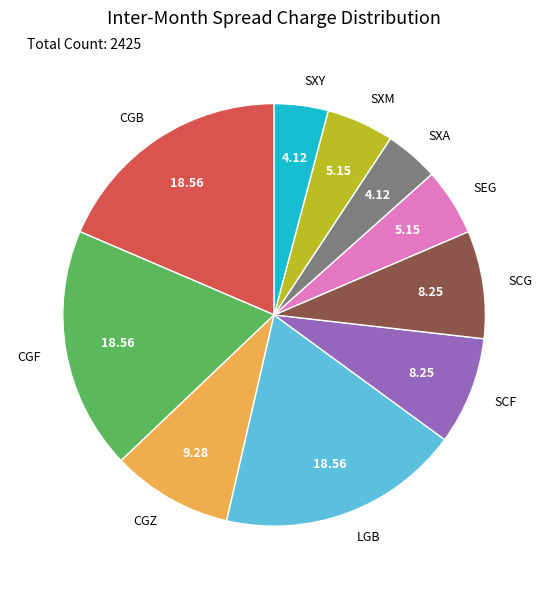

Does SXA represent more than half of the total?

No